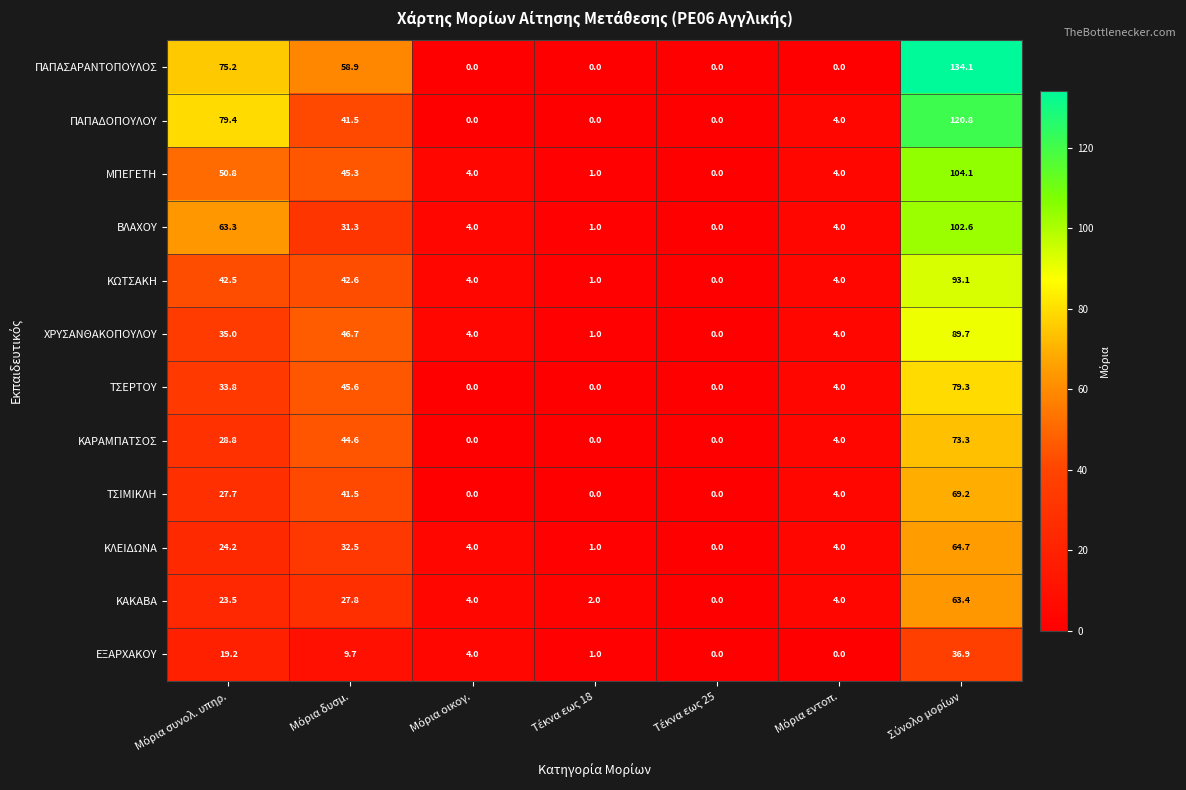

Which series has the largest range (max minus min)?

ΠΑΠΑΣΑΡΑΝΤΟΠΟΥΛΟΣ